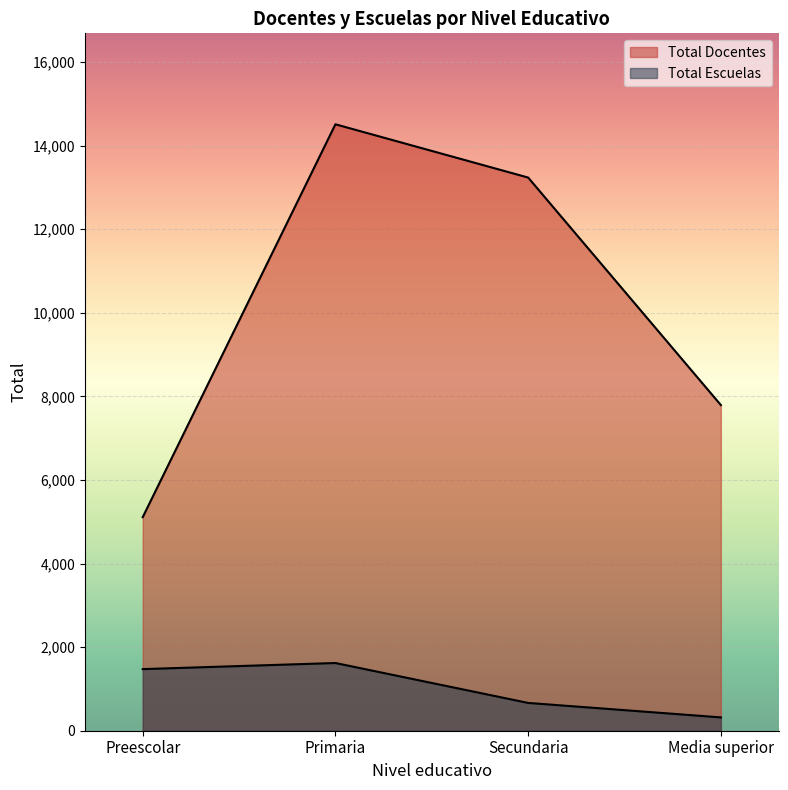

What is the difference between the Total Escuelas values at Secundaria and Preescolar?

809